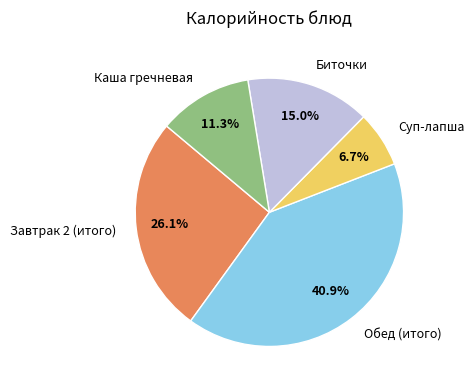

Does any single category account for the majority?

No